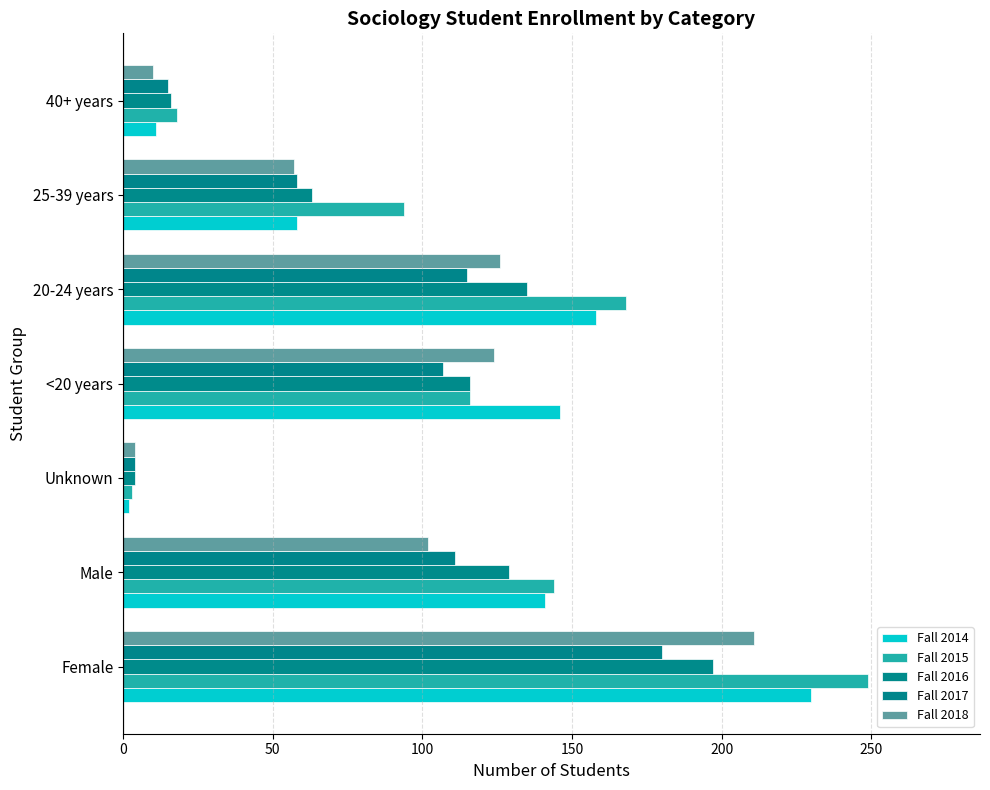

At which label is Fall 2018 closest to 107?

Male